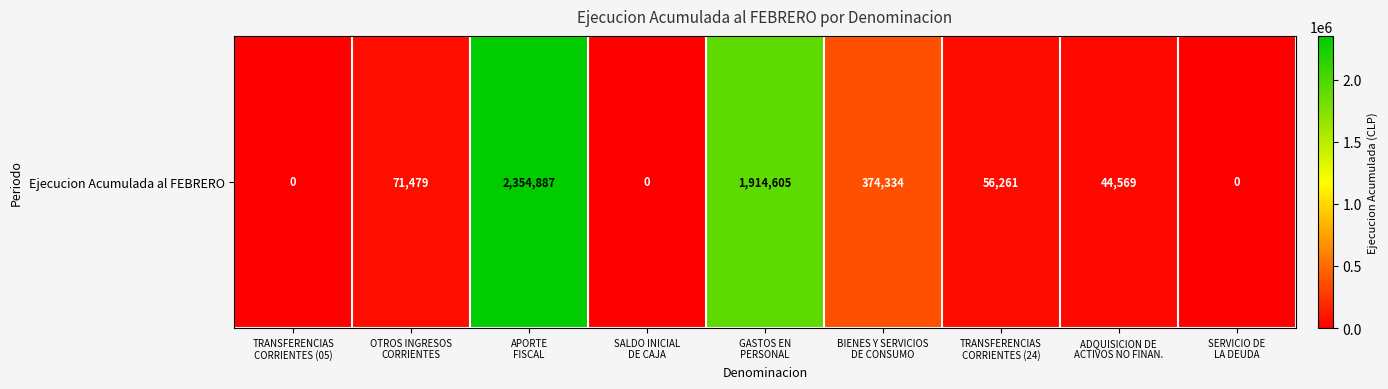

Approximately how many times larger is the value at BIENES Y SERVICIOS
DE CONSUMO compared to TRANSFERENCIAS
CORRIENTES (24)?

6.7